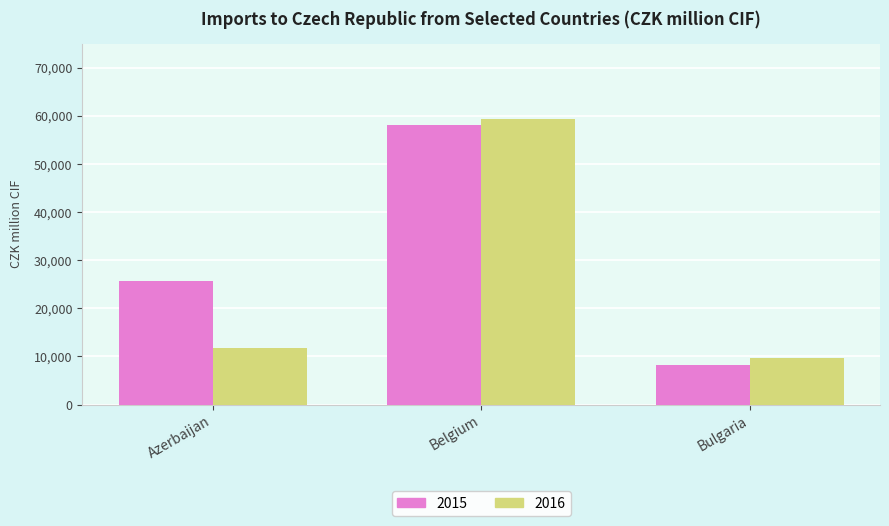

The value of 2016 at Belgium is 59295. True or false?

True